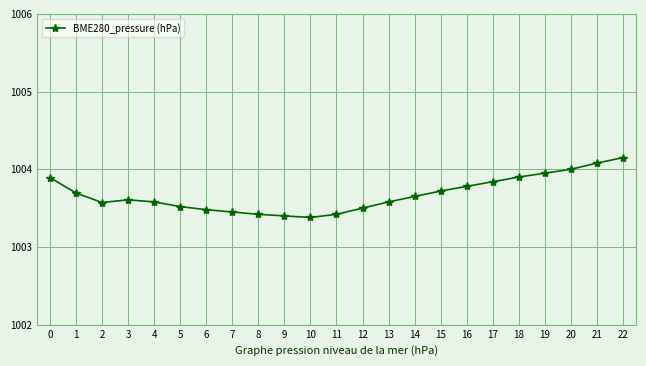

True or false: the data shows 1004.1 at 22.

True